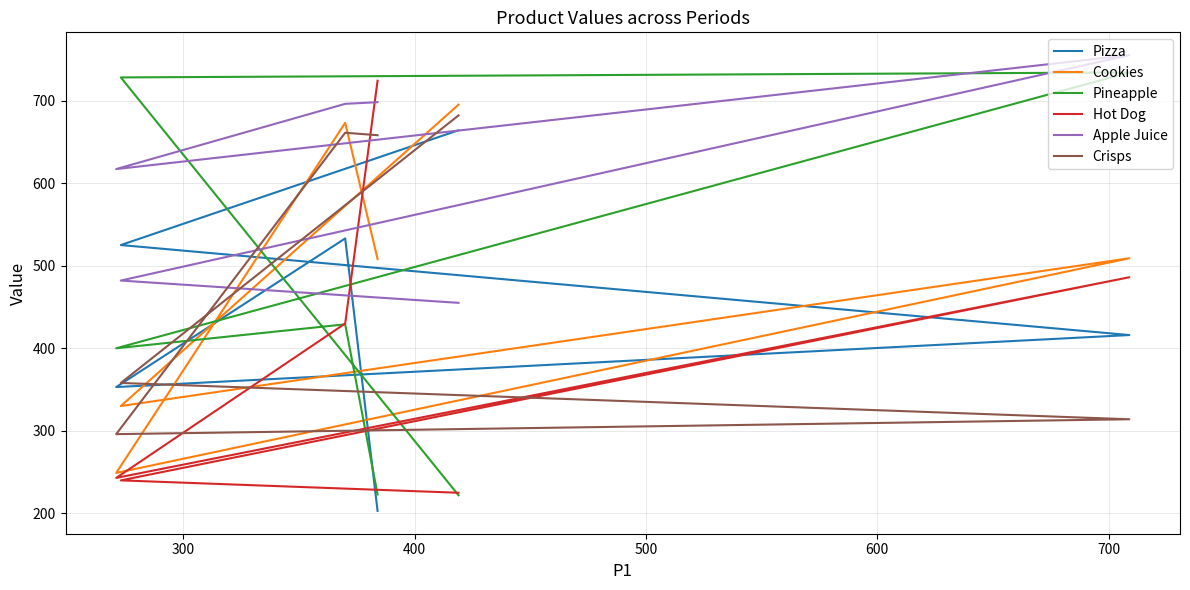

How many data points in Pizza are above 525?

2